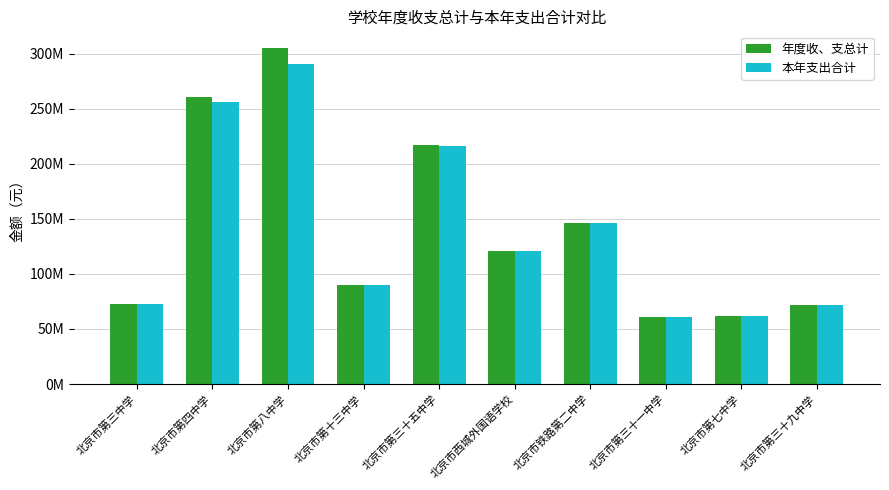

Reading left to right, extract all data points from this chart.

年度收、支总计: 72395626.2	260370806.4	304970840.9	90168937.2	217072188.9	120487636.8	145959024.9	61259381.5	61643084.3	71461372.5
本年支出合计: 72394635.7	256249834.7	290691690.2	89845191.5	216253931.4	120431832.7	145790377.1	61095913.9	61630217.1	71459073.6